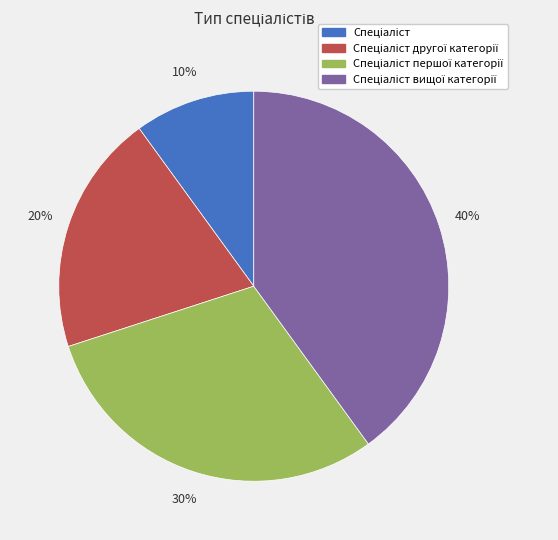

To the nearest percent, what is the difference between the largest and smallest slice percentages?

30%